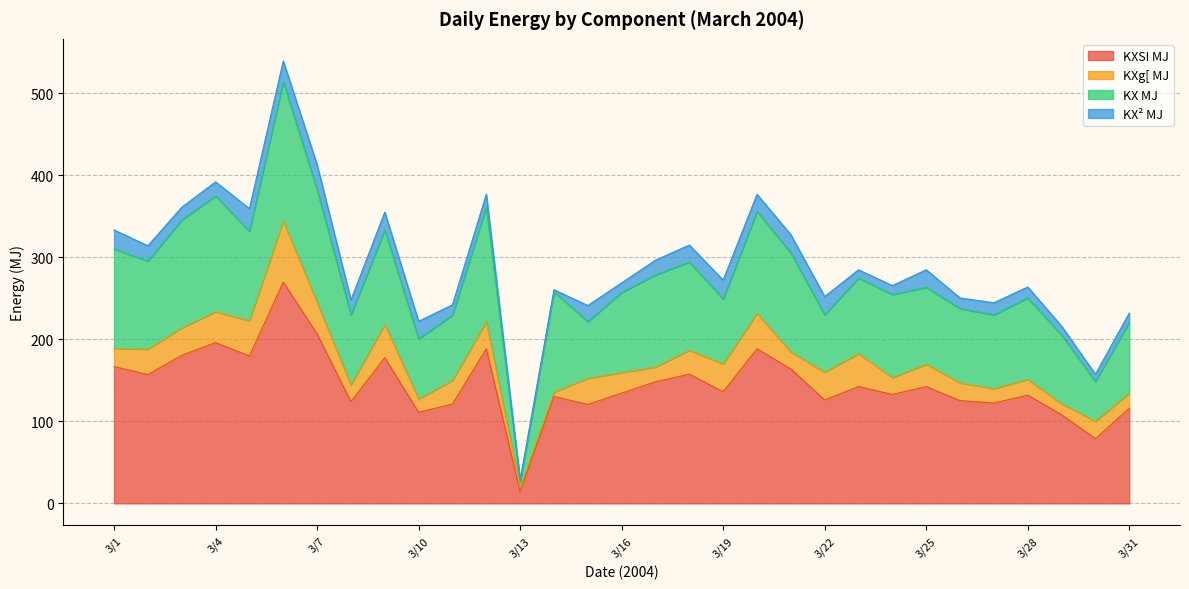

How many interior local valleys does the KX² MJ series have?

9